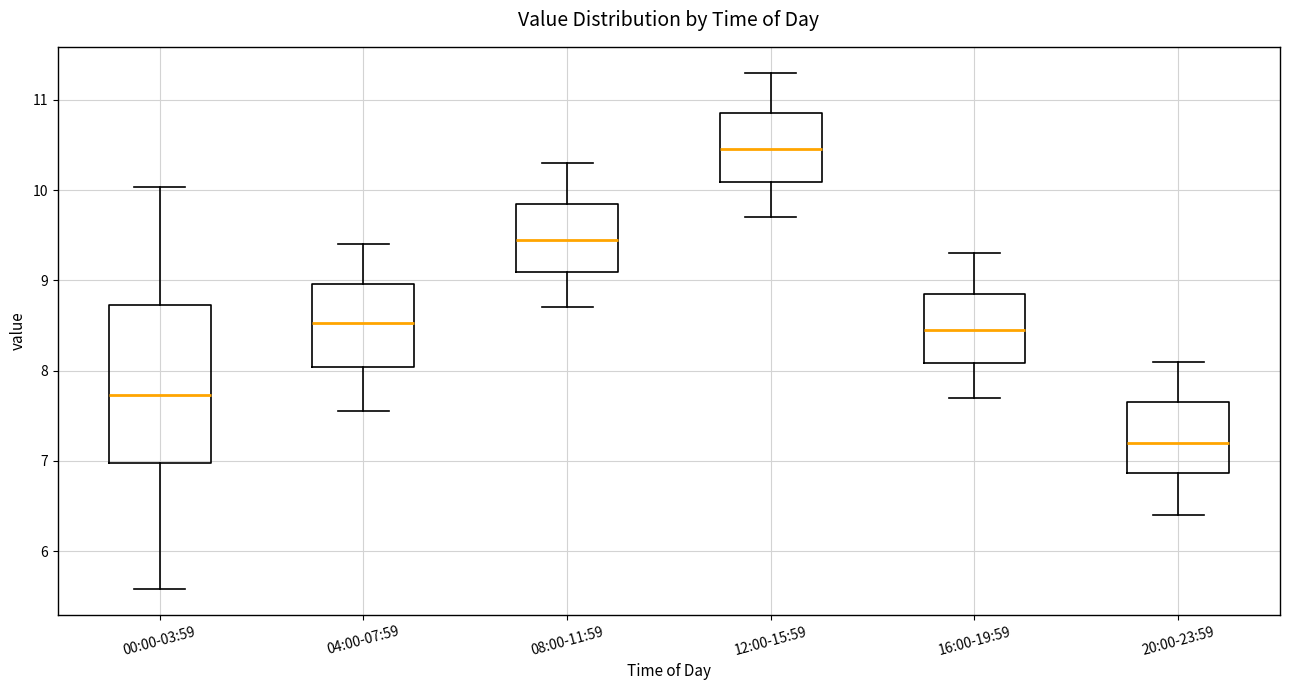

Comparing the boxes themselves (not the whiskers), which one is the tallest?

00:00-03:59